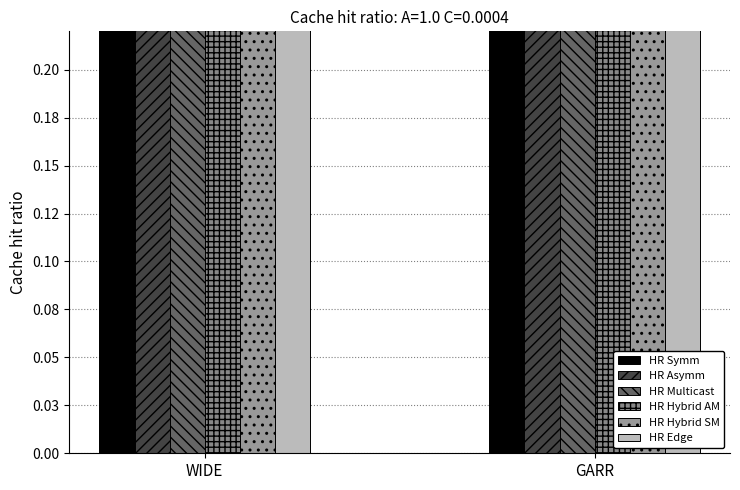

Reading left to right, what are all the values shown in this chart?

HR Symm: 0.6	0.6
HR Asymm: 0.4	0.6
HR Multicast: 0.4	0.7
HR Hybrid AM: 0.5	0.7
HR Hybrid SM: 0.5	0.7
HR Edge: 0.8	0.6